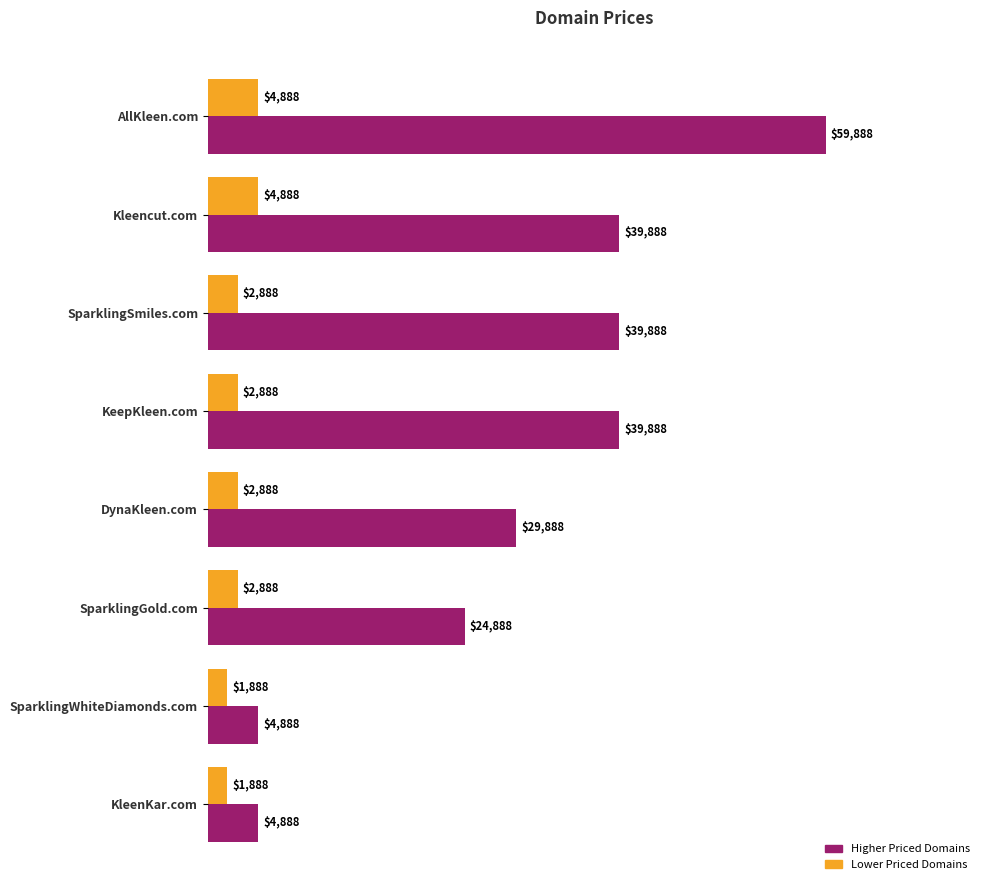

What is the spread (max minus min) of values at SparklingWhiteDiamonds.com?

3000